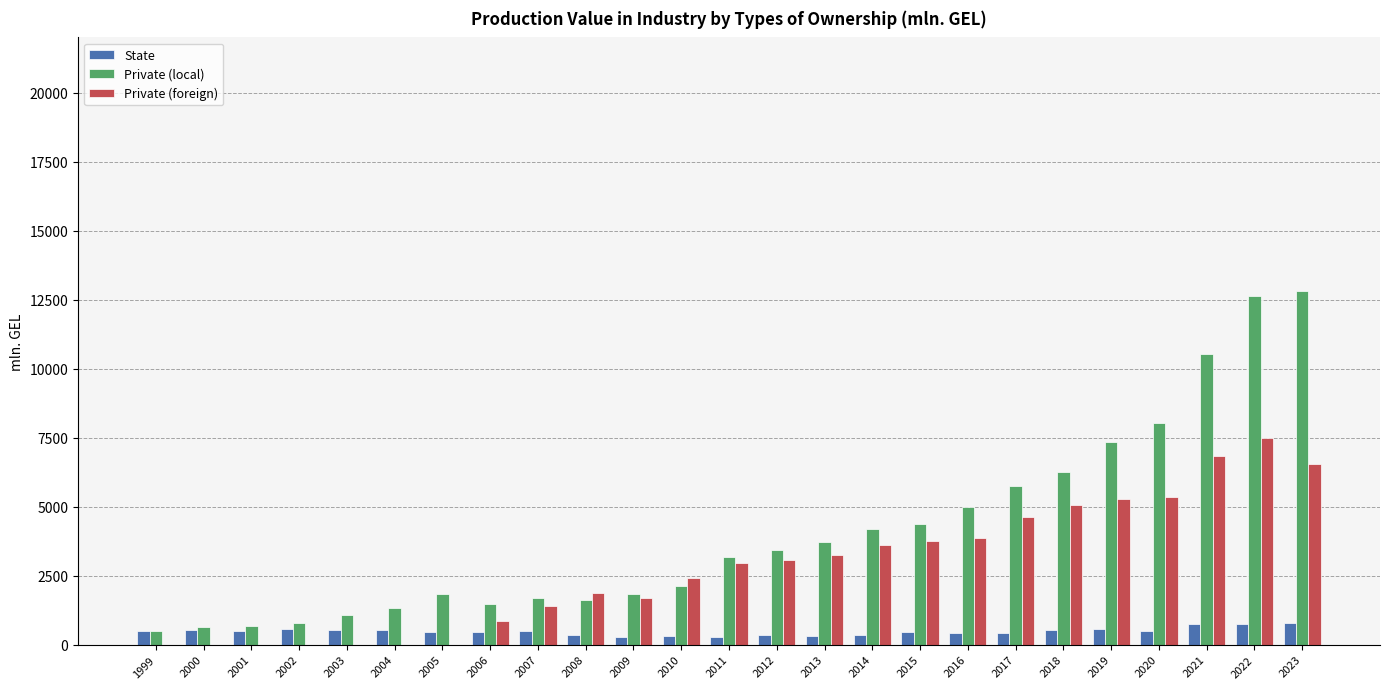

Is it true that Private (foreign) equals 3682.0 at 2010?

False